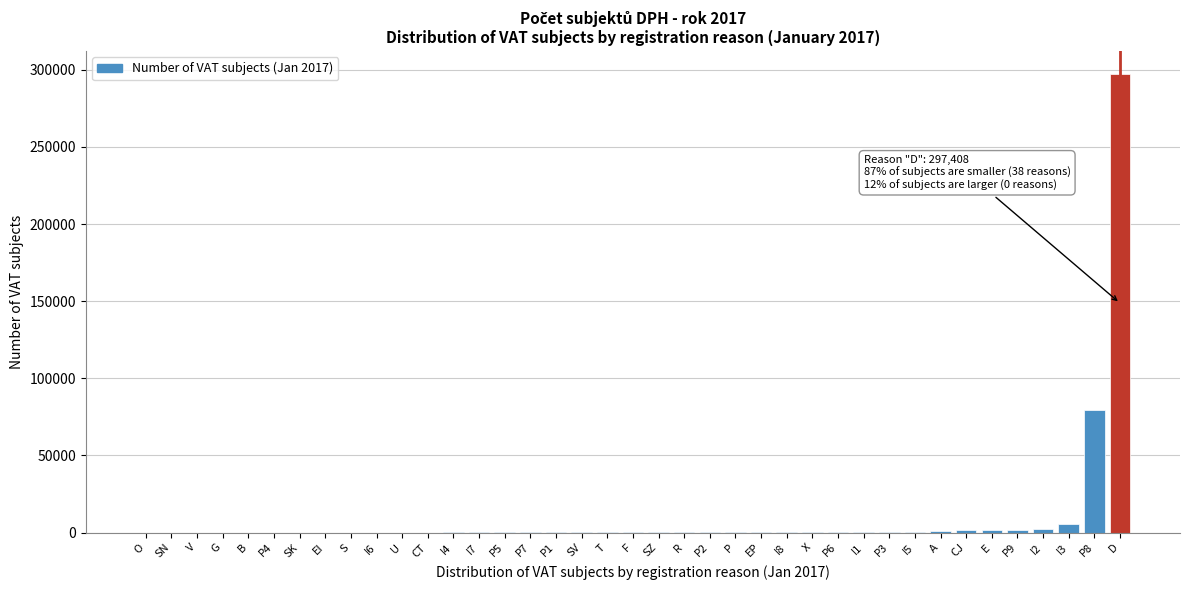

What is the sum of all values?

394858